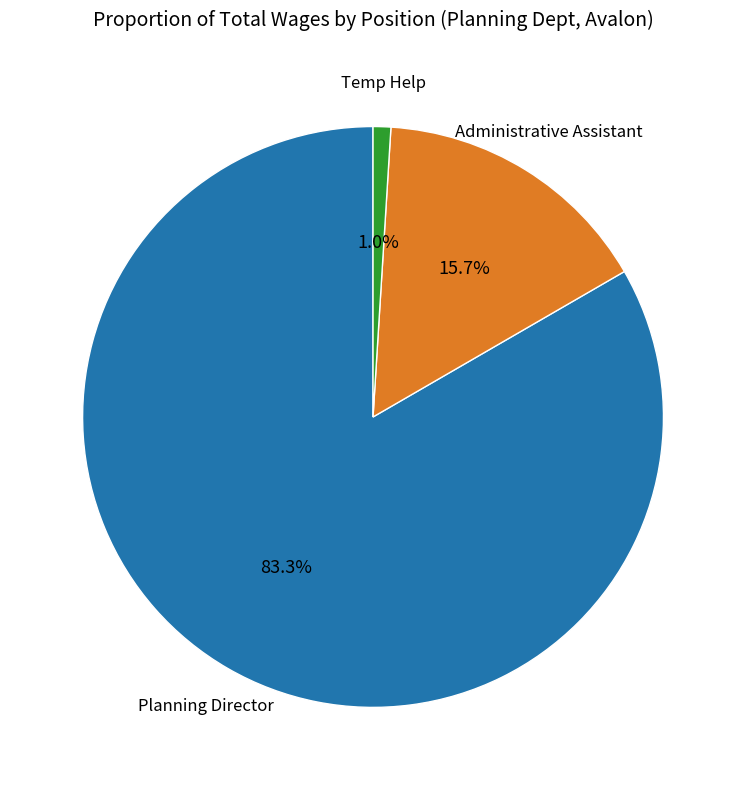

Does any single category account for the majority?

Yes